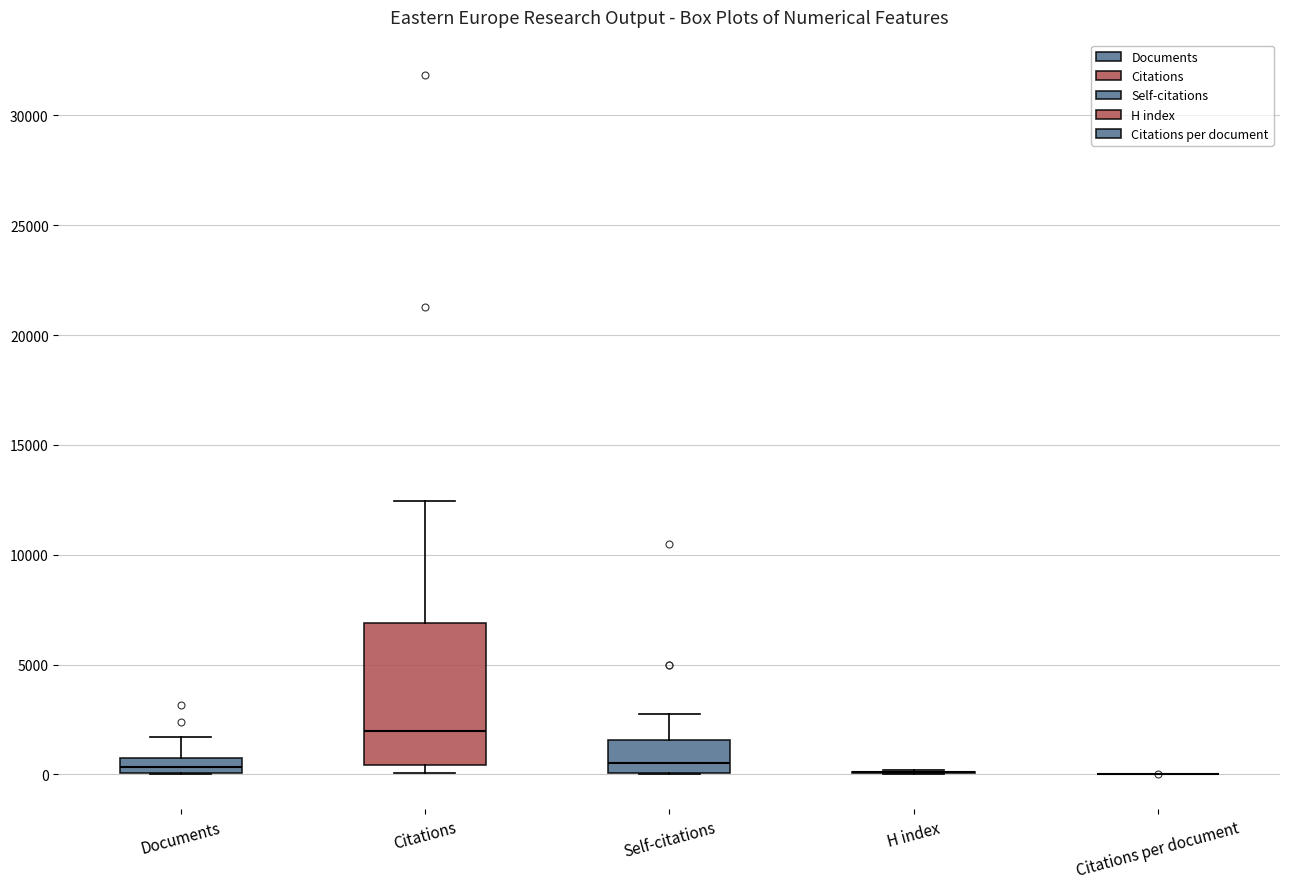

Comparing the boxes themselves (not the whiskers), which one is the tallest?

Citations